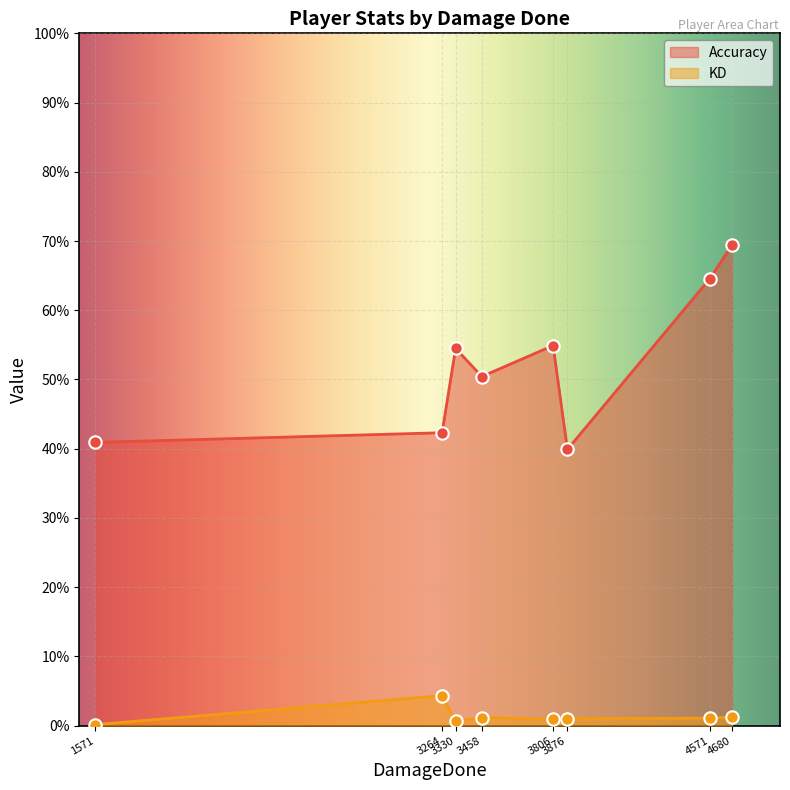

What are all the series names shown in the legend?

Accuracy, KD